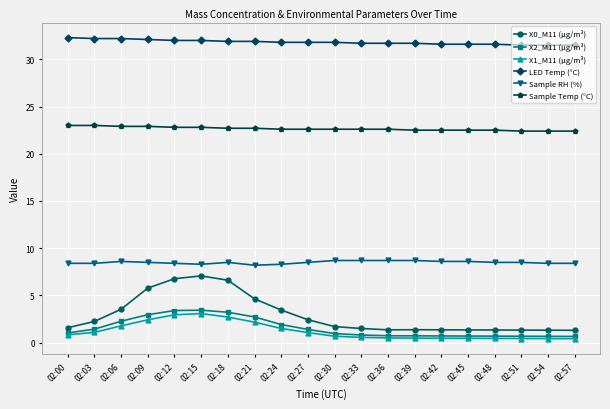

Which series has the widest spread of values?

X0_M11 (μg/m³)